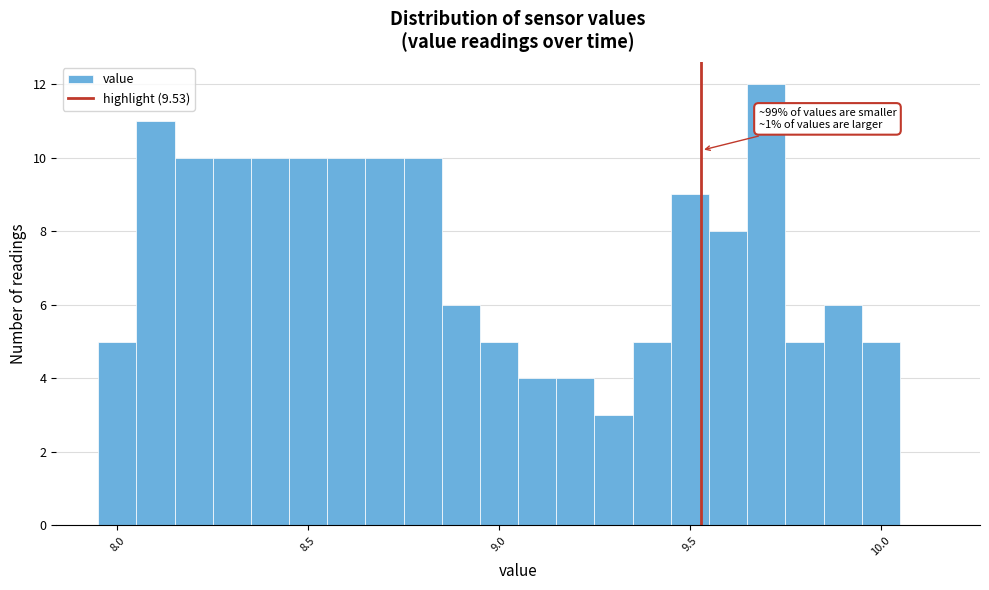

Around what value on the x-axis is the tallest bar? Give the approximate position of its centre, as read against the axis.

9.70